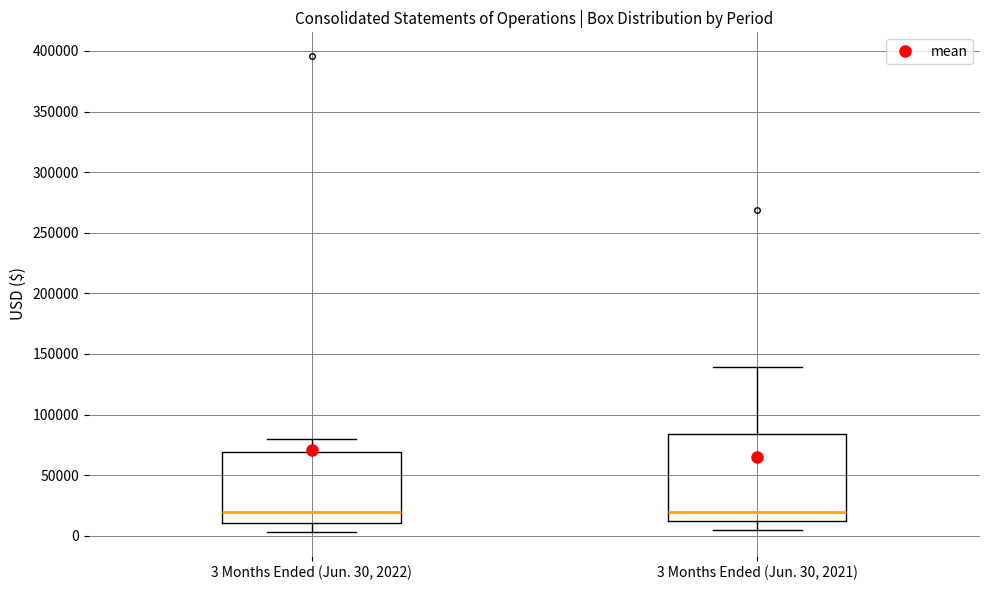

Reading left to right, transcribe this box plot: for each box, give where its median line is, the range the box spans, and where its two whiskers end, as read against the y-axis. The values are not printed on the chart, so give them approximately, as read against the axis.

3 Months Ended (Jun. 30, 2022): median 20000, box 10000 to 70000, whiskers 5000 to 80000
3 Months Ended (Jun. 30, 2021): median 20000, box 10000 to 85000, whiskers 5000 to 140000